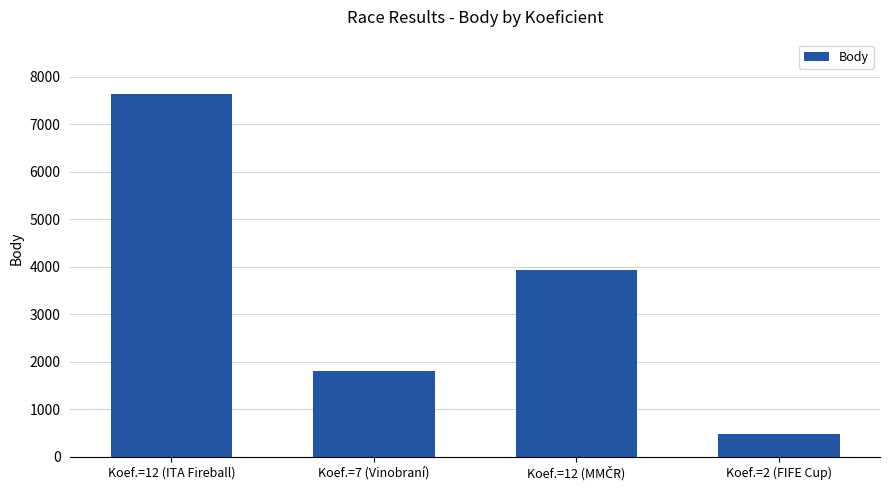

Approximately how many times larger is the value at Koef.=2 (FIFE Cup) compared to Koef.=7 (Vinobraní)?

0.3